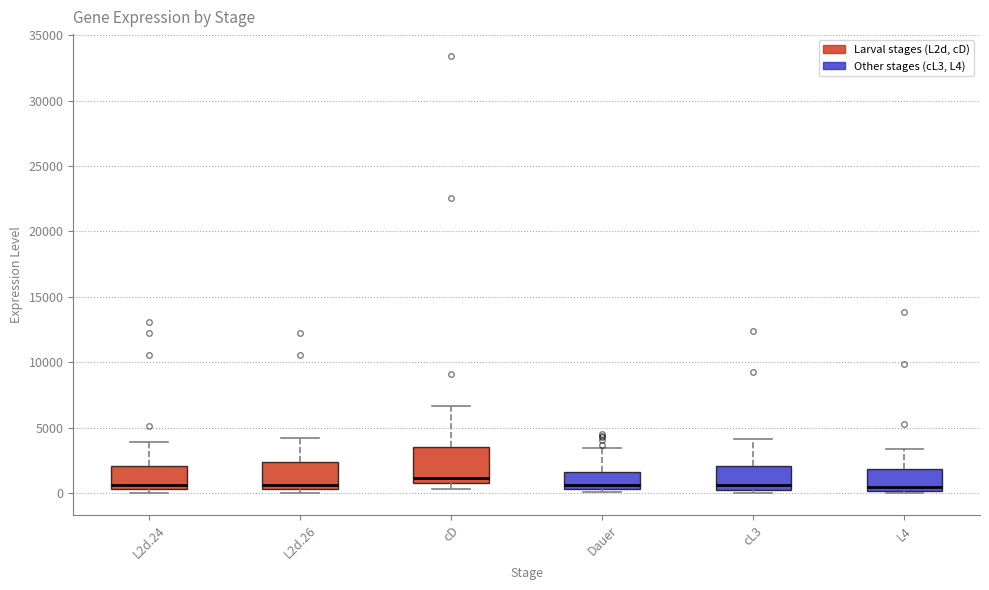

Reading left to right, transcribe this box plot: for each box, give where its median line is, the range the box spans, and where its two whiskers end, as read against the y-axis. The values are not printed on the chart, so give them approximately, as read against the axis.

L2d.24: median 500 (just above the box's lower edge), box 500 to 2000, whiskers 0 to 4000
L2d.26: median 500 (just above the box's lower edge), box 500 to 2500, whiskers 0 to 4000
cD: median 1000 (just above the box's lower edge), box 1000 to 3500, whiskers 500 to 6500
Dauer: median 500 (just above the box's lower edge), box 500 to 1500, whiskers 0 to 3500
cL3: median 500, box 0 to 2000, whiskers 0 (just below the box's lower edge) to 4000
L4: median 500, box 0 to 2000, whiskers 0 (just below the box's lower edge) to 3500